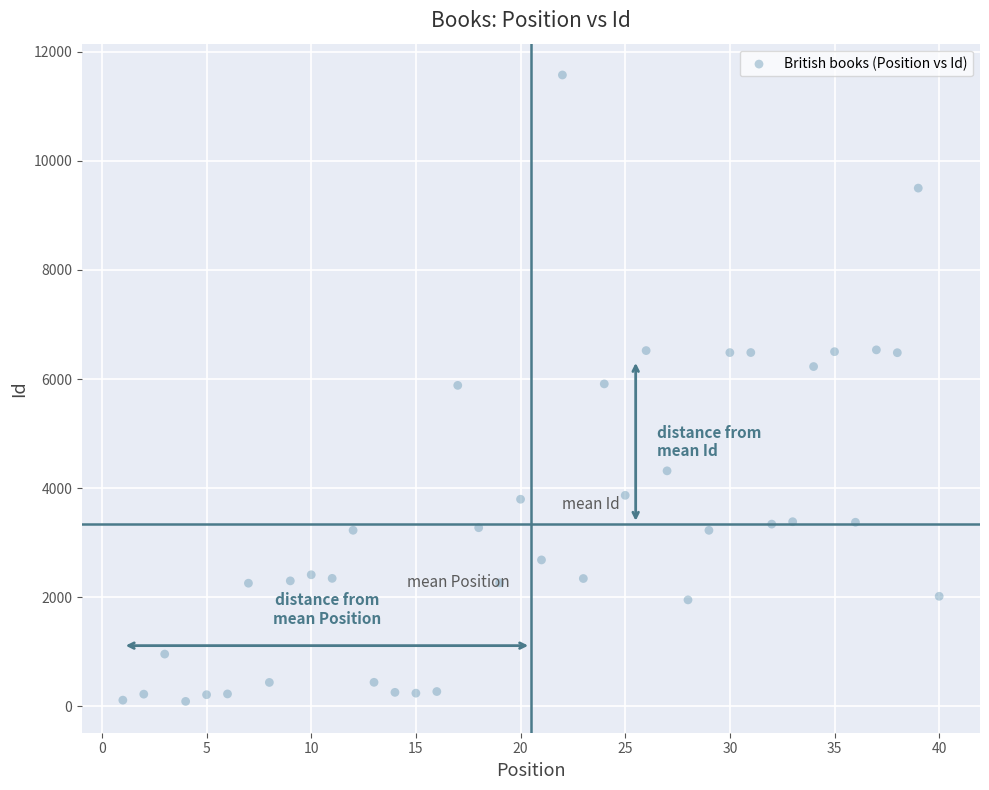

What is the range of X values (max minus min)?

39